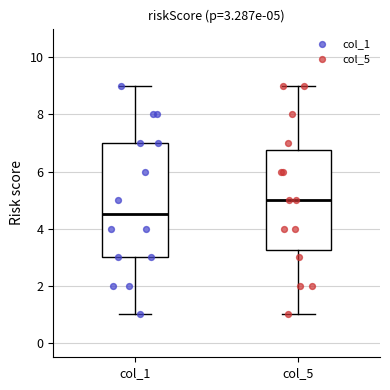

Comparing the boxes themselves (not the whiskers), which one is the tallest?

col_1